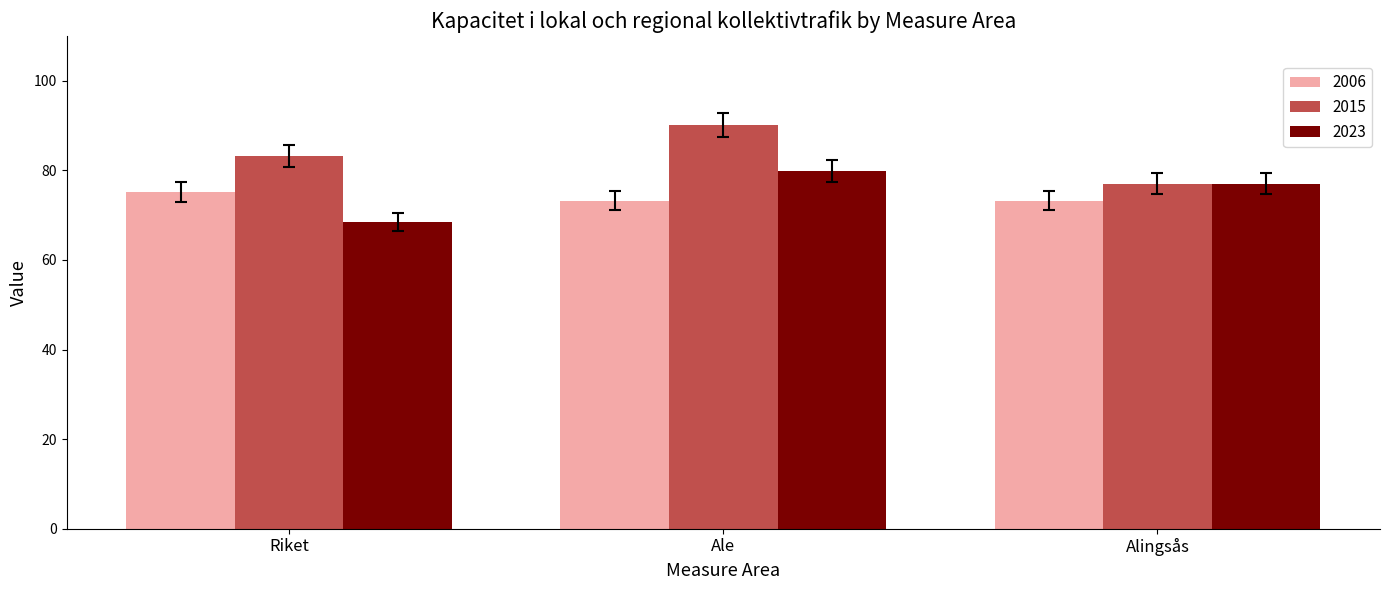

At which category is the sum across all series the highest?

Ale